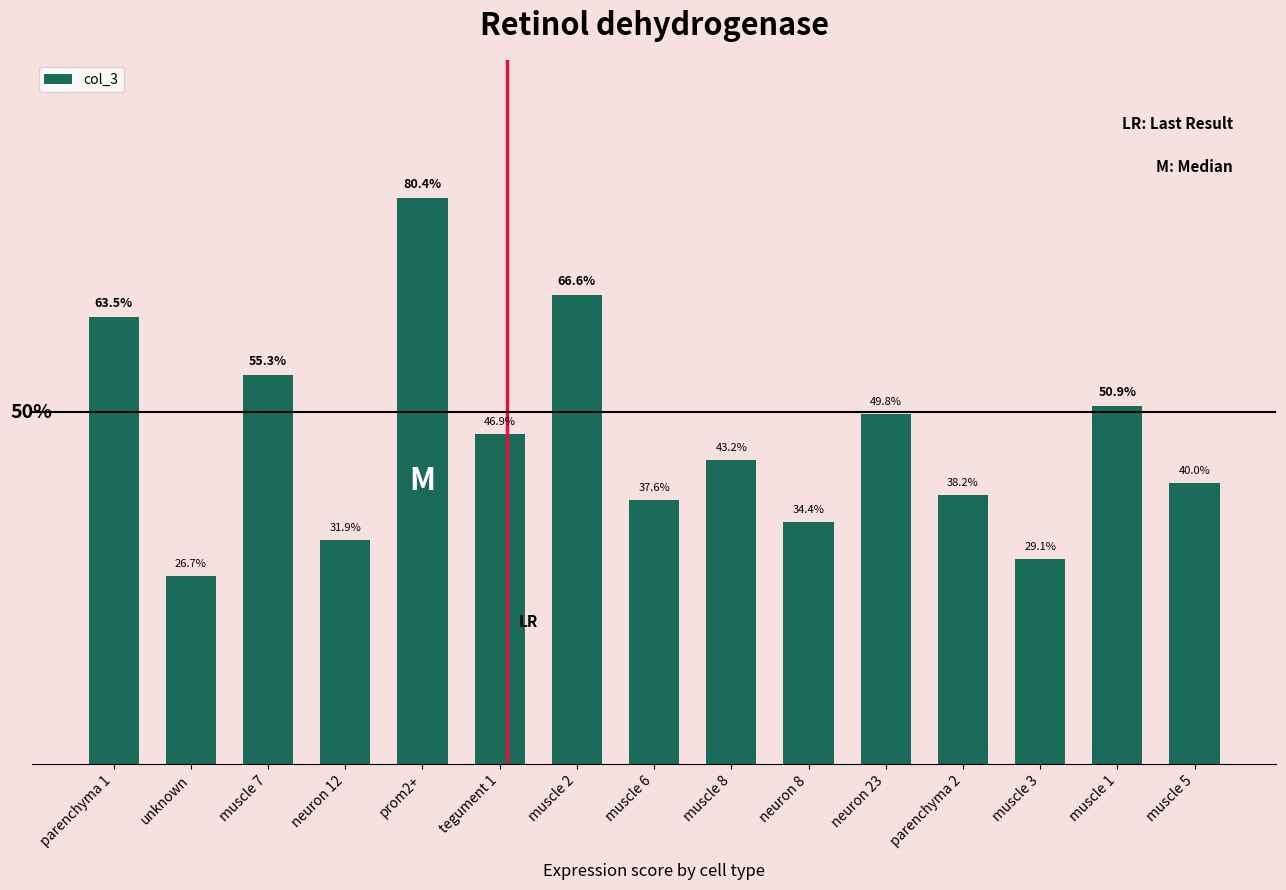

Are the bars horizontal?

No